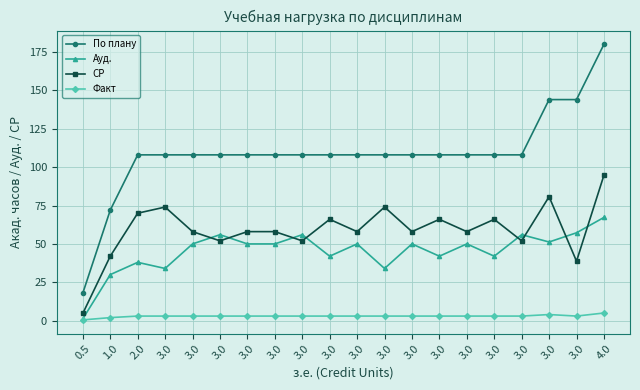

Does the chart have visible grid lines?

Yes